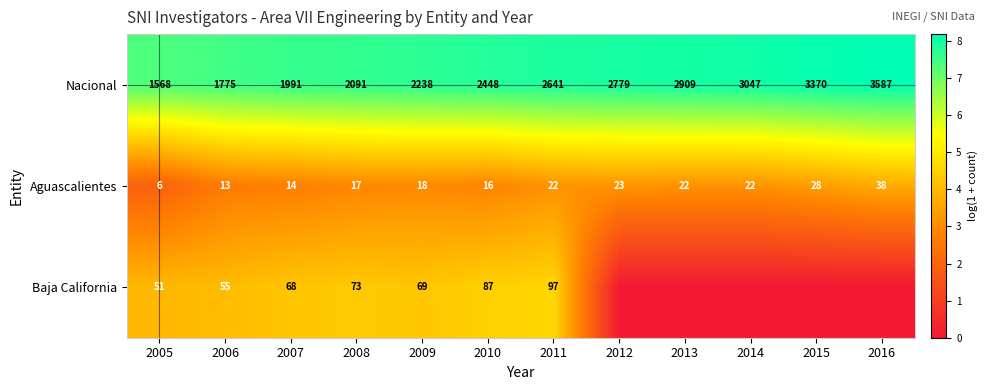

Between 2014 and 2009, which is larger?

2014